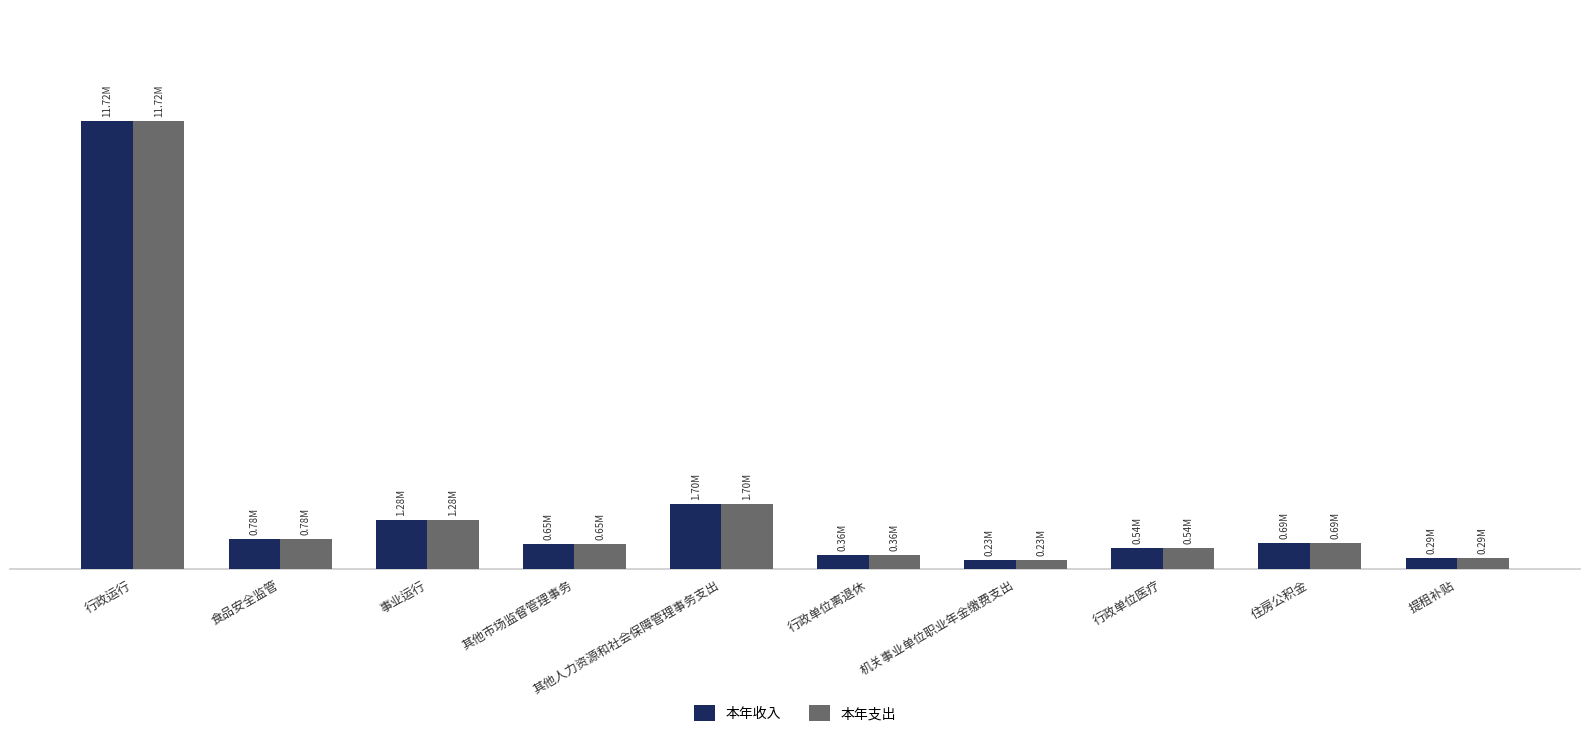

What is the difference between the 本年收入 values at 机关事业单位职业年金缴费支出 and 食品安全监管?

548316.4